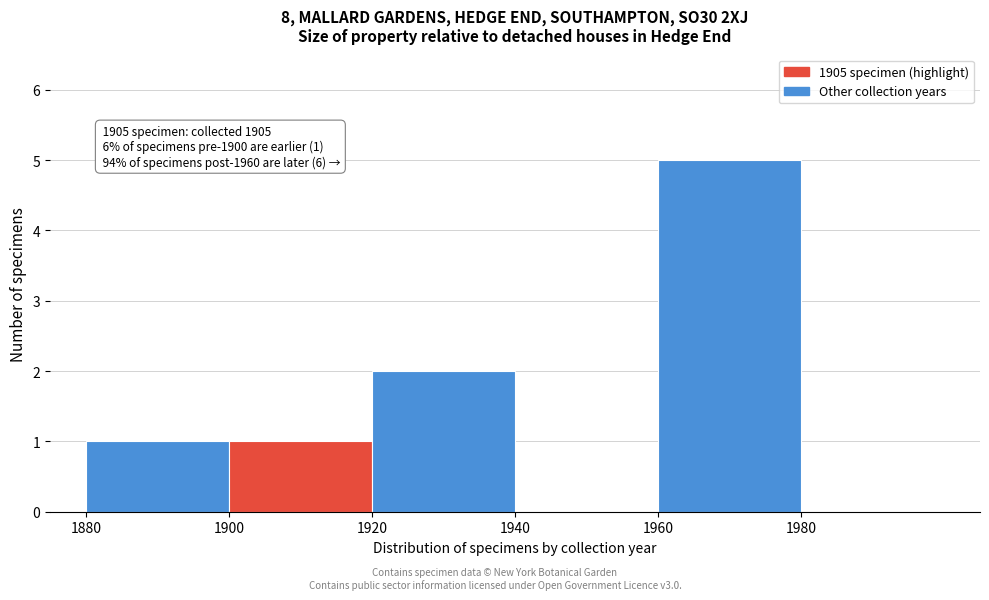

Over which range of the x-axis is the bar tallest?

1960 to 1980